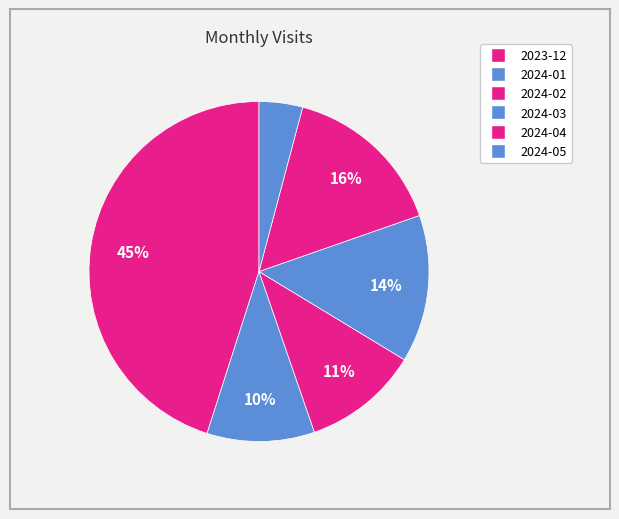

Which category has the biggest portion of the pie?

2023-12